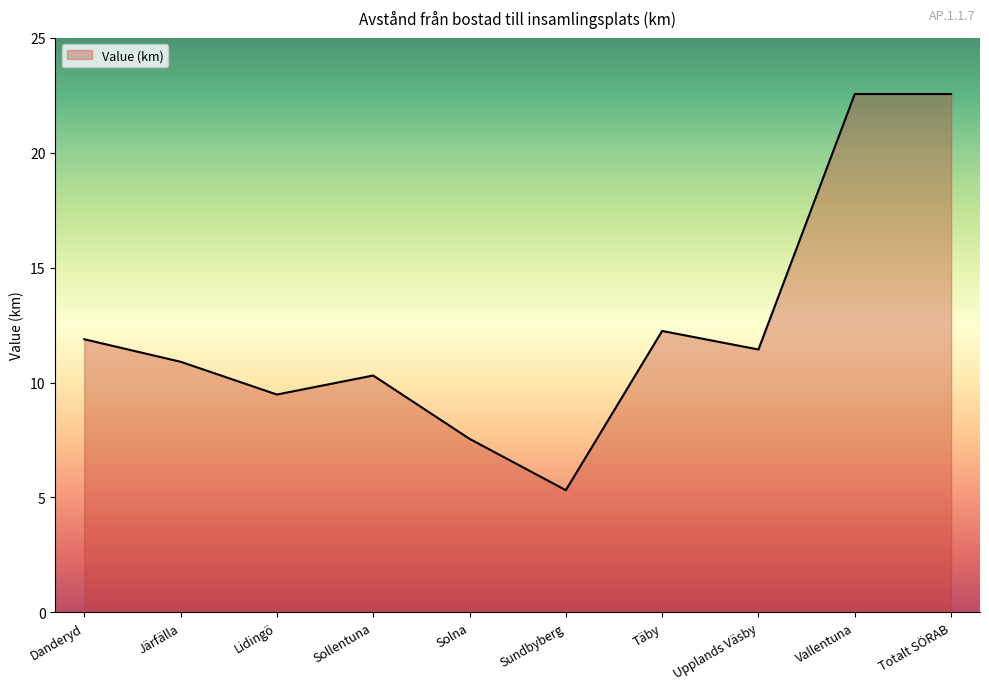

What is the smallest value displayed?

5.3